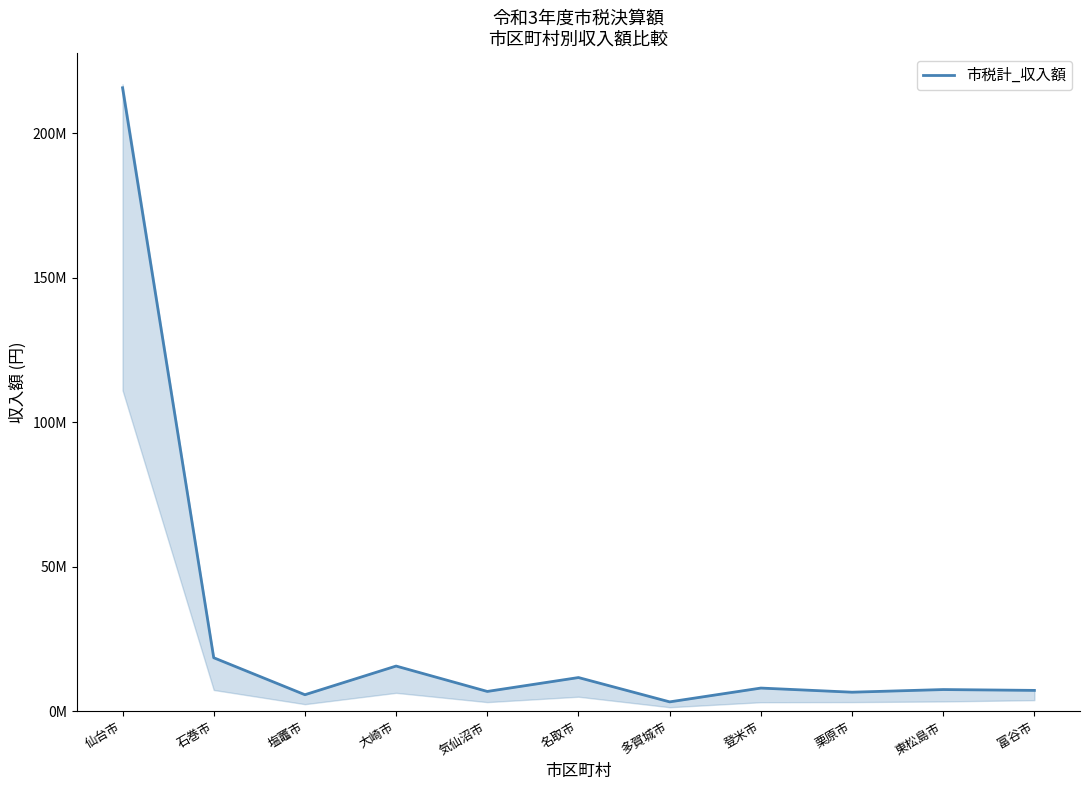

What is the difference between the values at 多賀城市 and 栗原市?

3345105